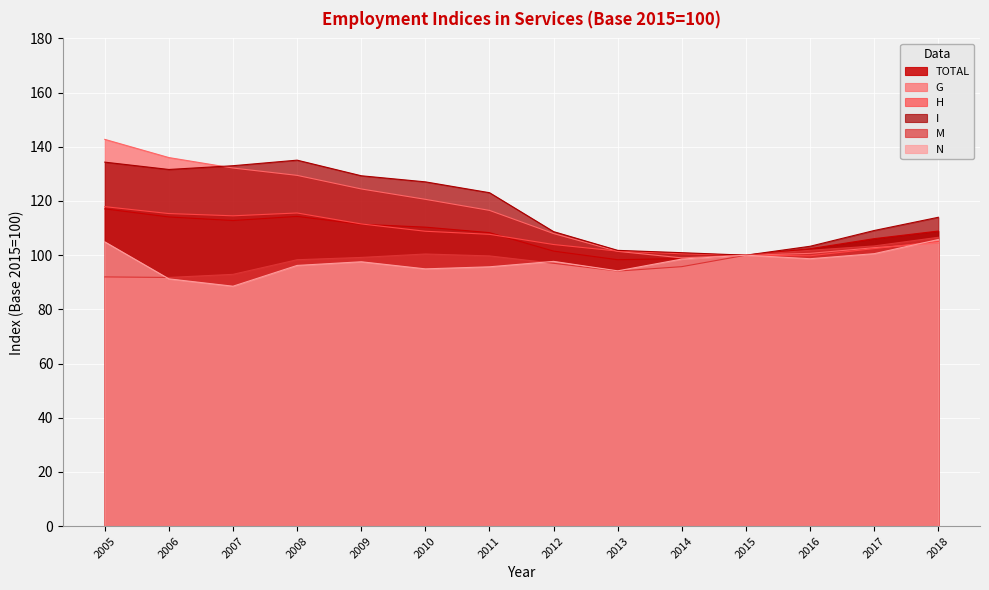

Which series has the widest spread of values?

G